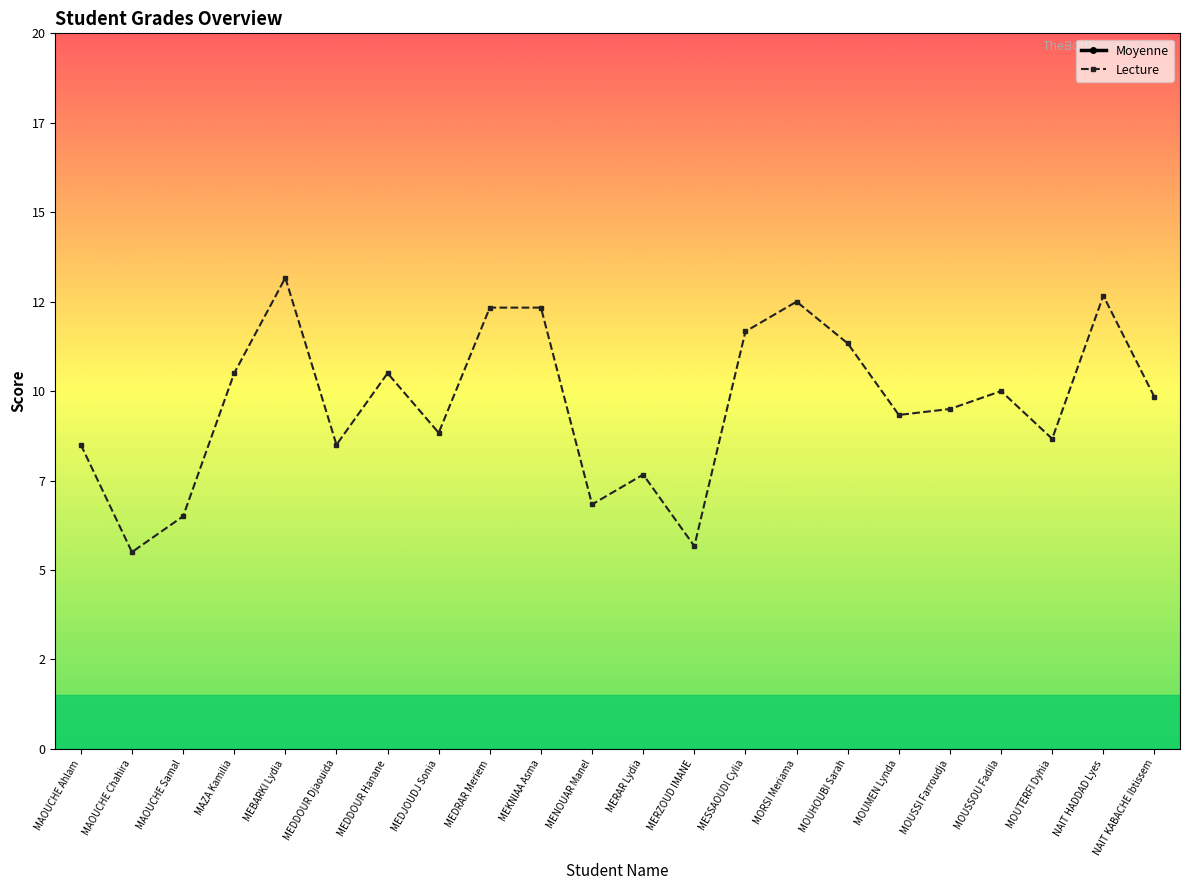

In Lecture, how many points are higher than both neighbors (excluding endpoints)?

6